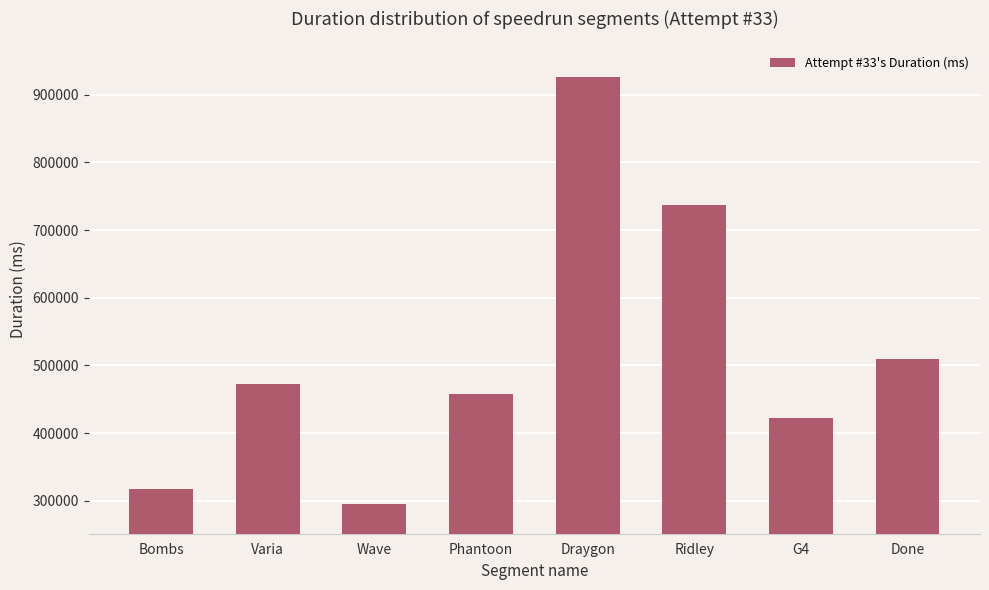

Which category has the highest value across all series?

Draygon